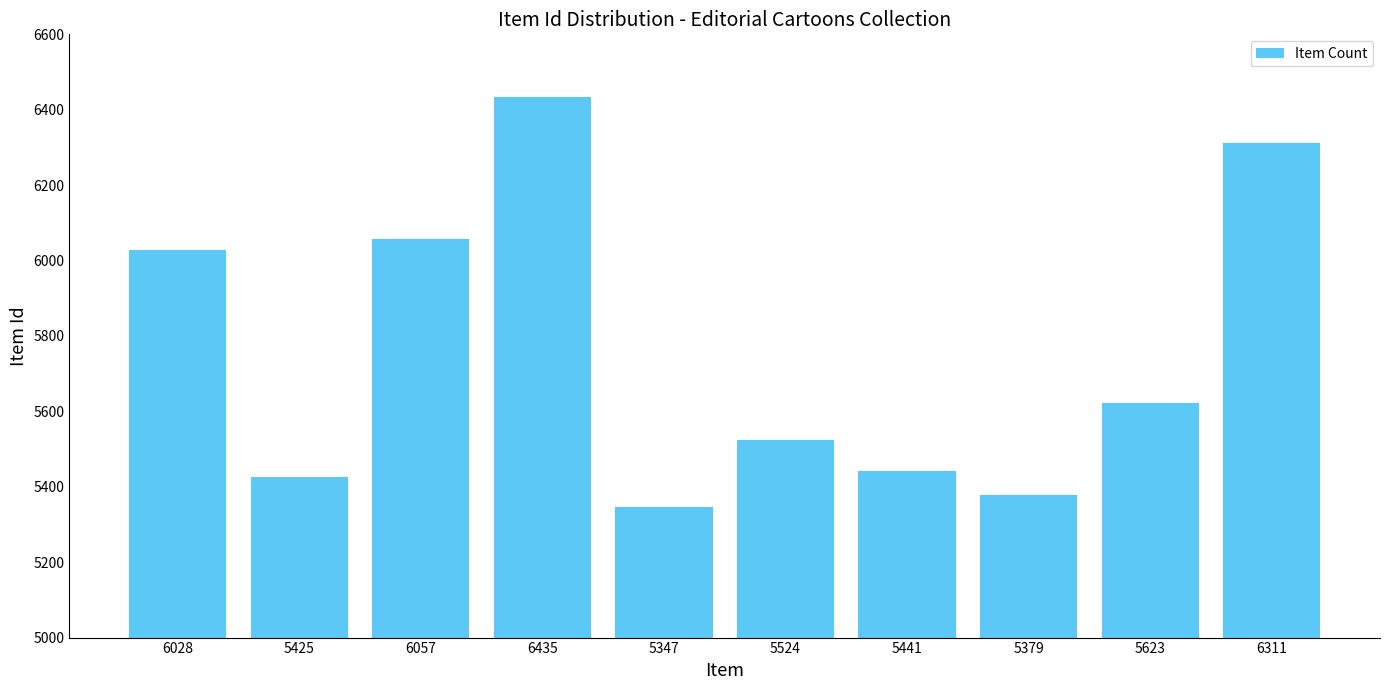

List the labels in order of value, smallest first.

5347, 5379, 5425, 5441, 5524, 5623, 6028, 6057, 6311, 6435